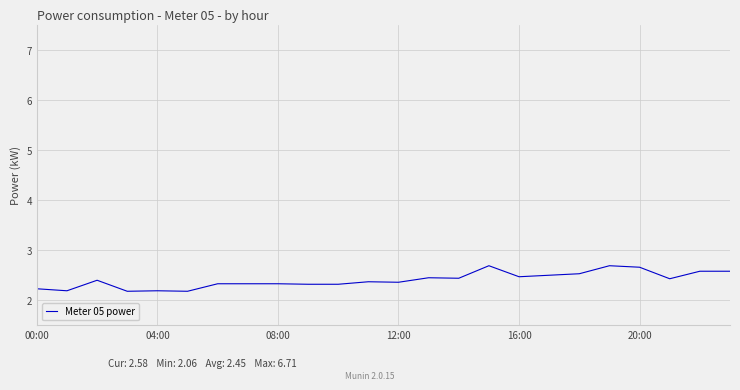

What is the maximum value shown in the chart?

2.7